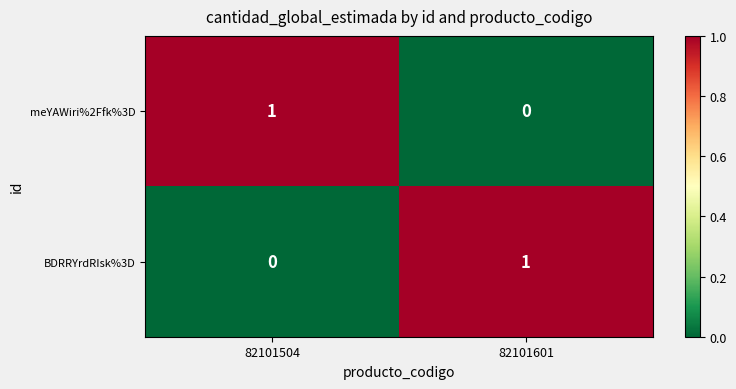

At which label is meYAWiri%2Ffk%3D closest to 0?

82101601